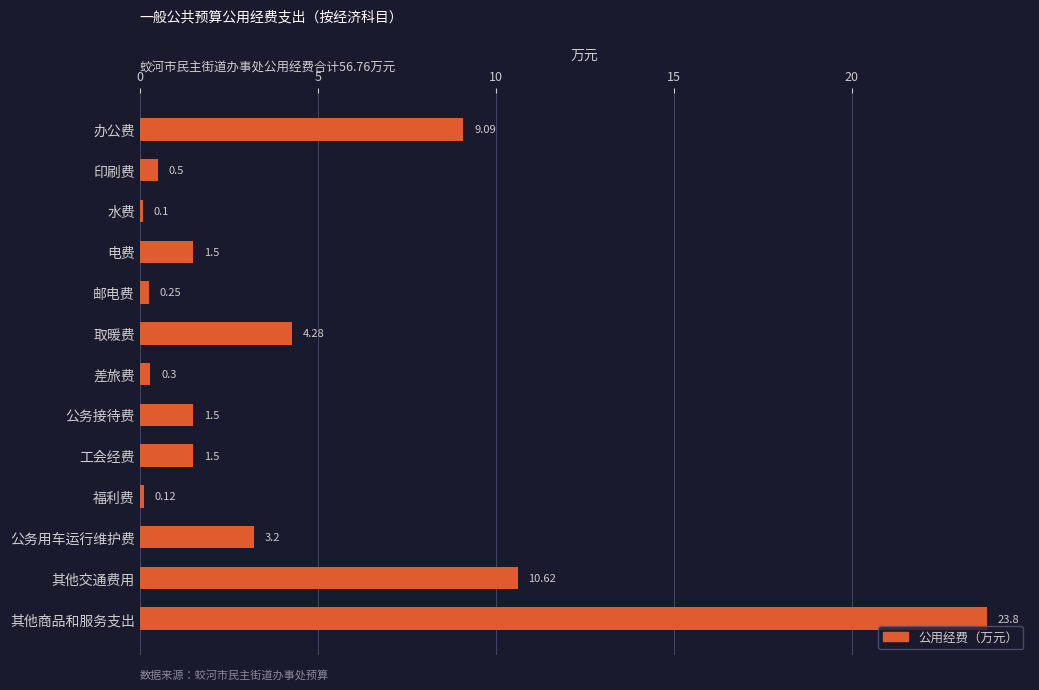

At which label is the value closest to 11?

其他交通费用